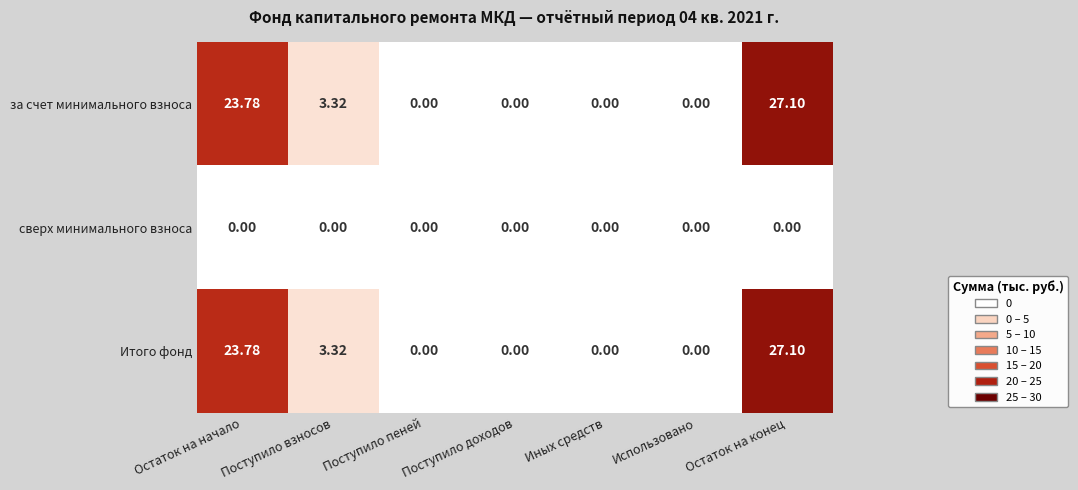

Which category has the highest value in the Итого фонд series?

Остаток на конец